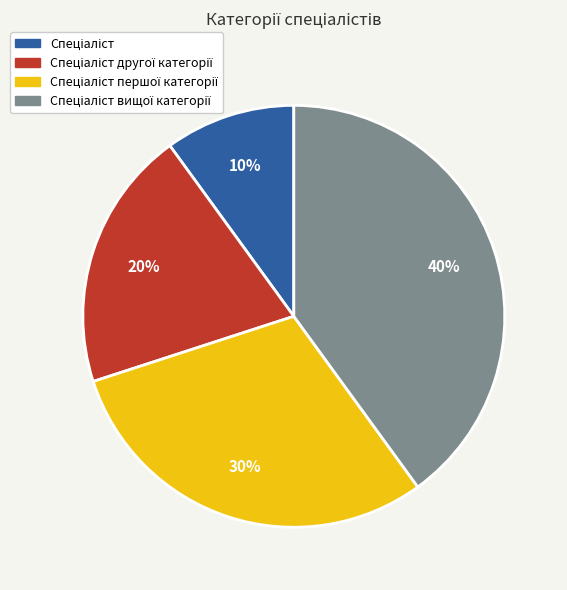

Is there a majority slice in this chart?

No